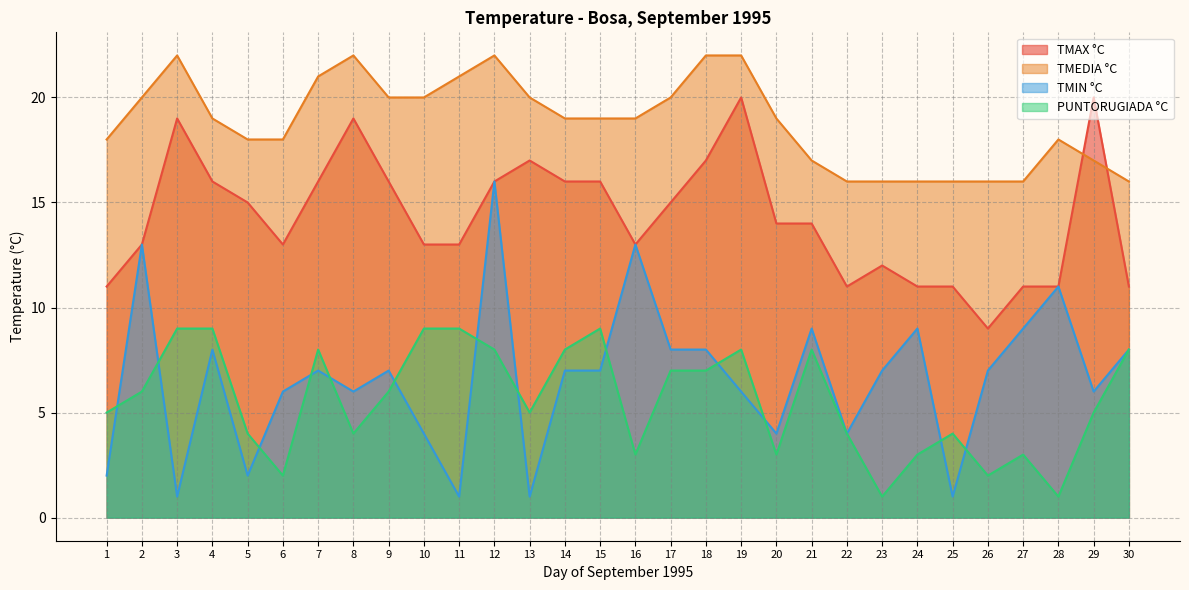

Which category has the highest value across all series?

3